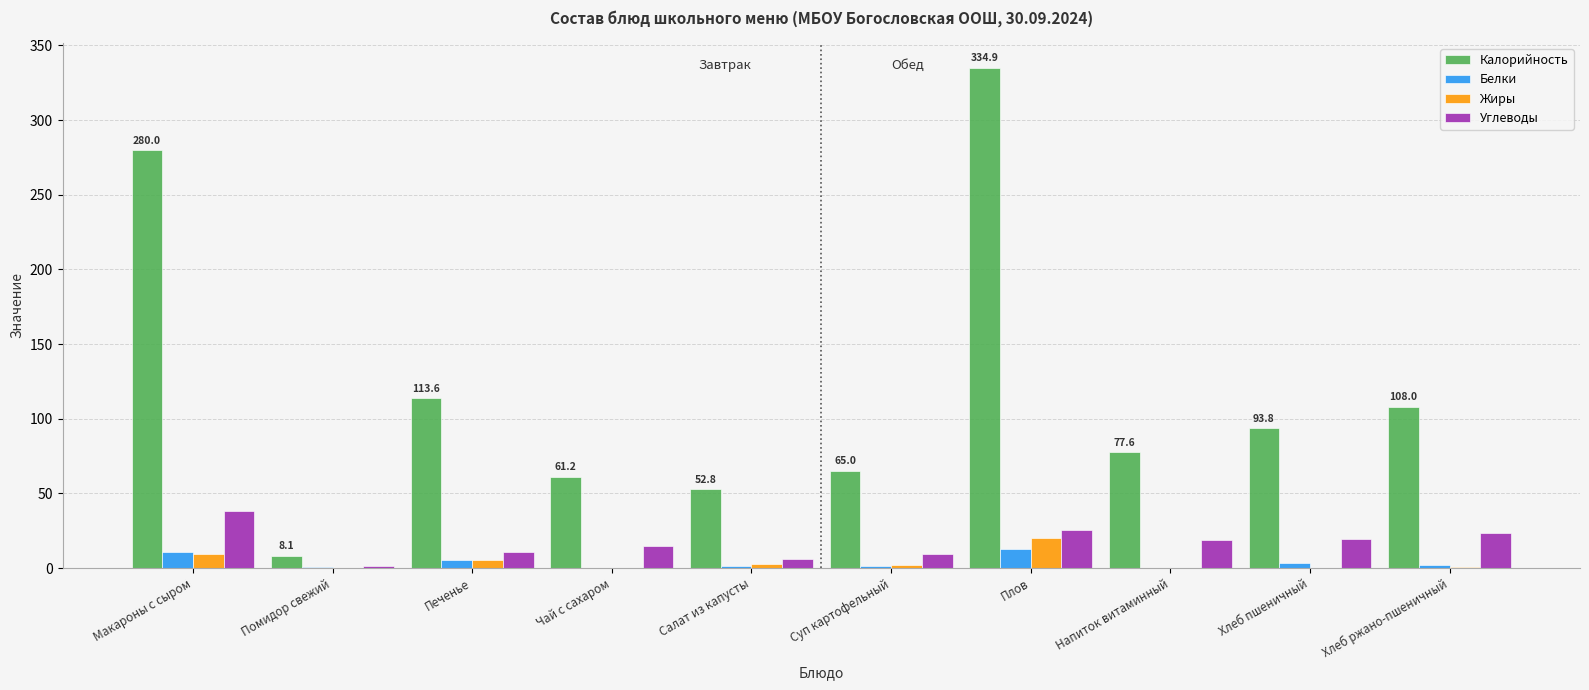

What value does the Калорийность series have at Хлеб пшеничный?

93.8